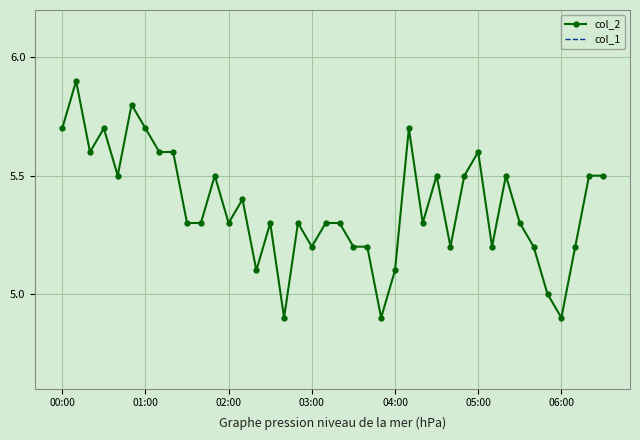

What are all the series names shown in the legend?

col_2, col_1